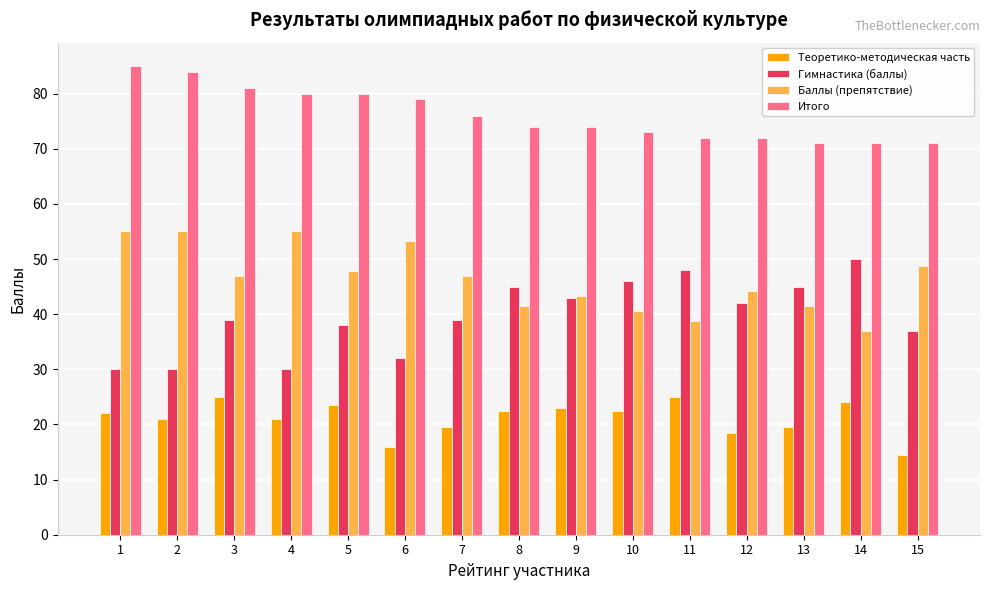

Where is Итого nearest to the value 78?

6